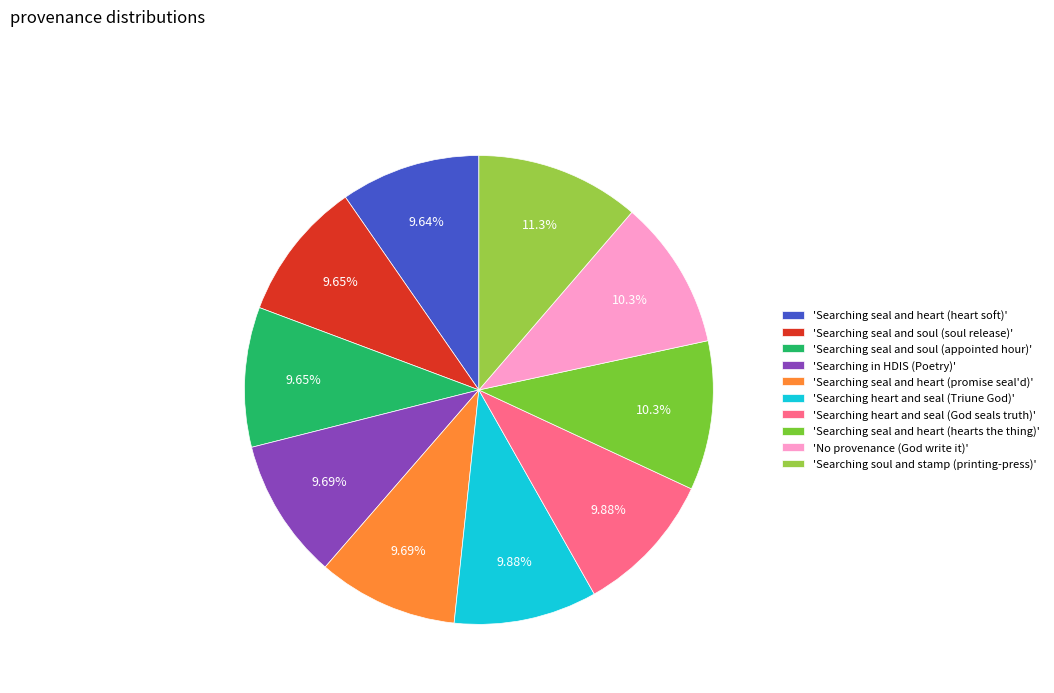

Is there any slice that represents more than half of the pie?

No